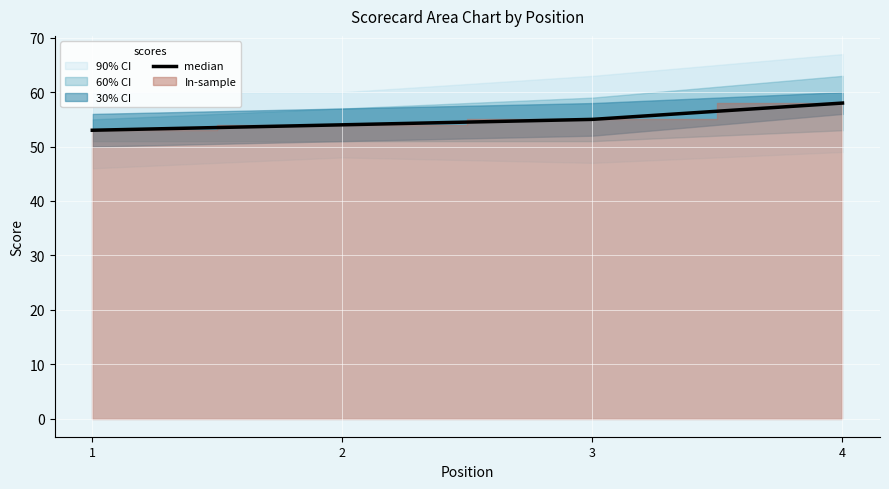

The chart shows a value of 25 at 1. True or false?

False